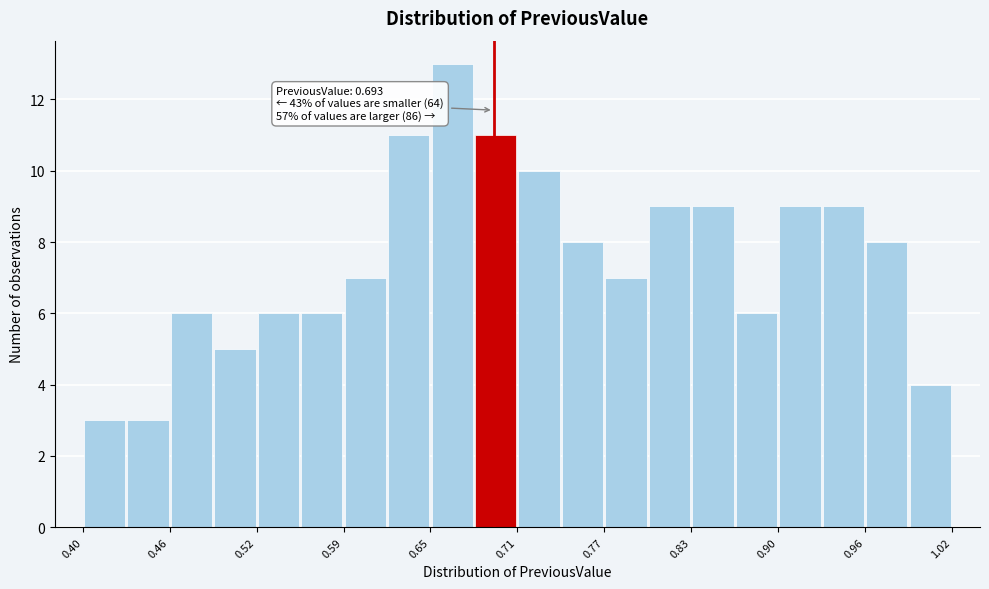

Read against the x-axis, roughly where is the centre of the tallest bar?

0.66